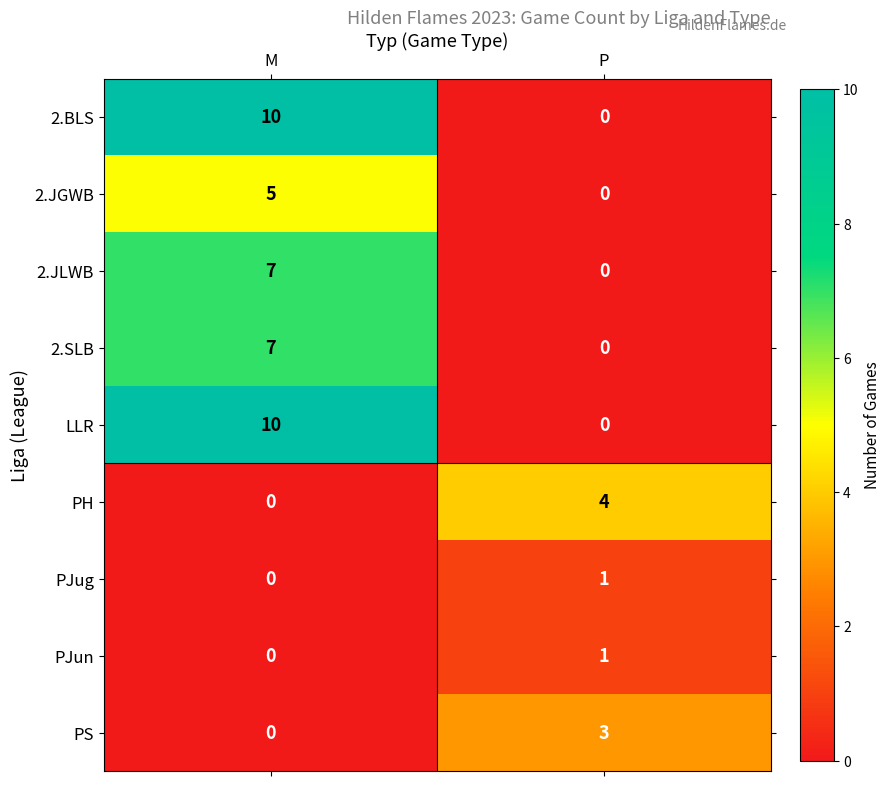

Read the LLR value at M.

10